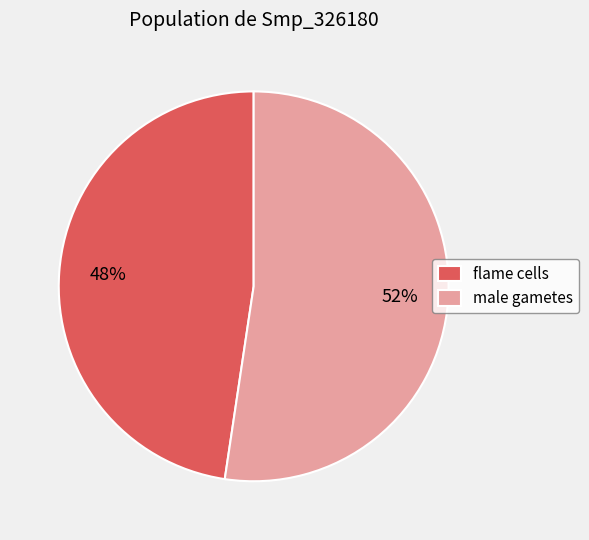

Is the sum of flame cells and male gametes greater than half?

Yes